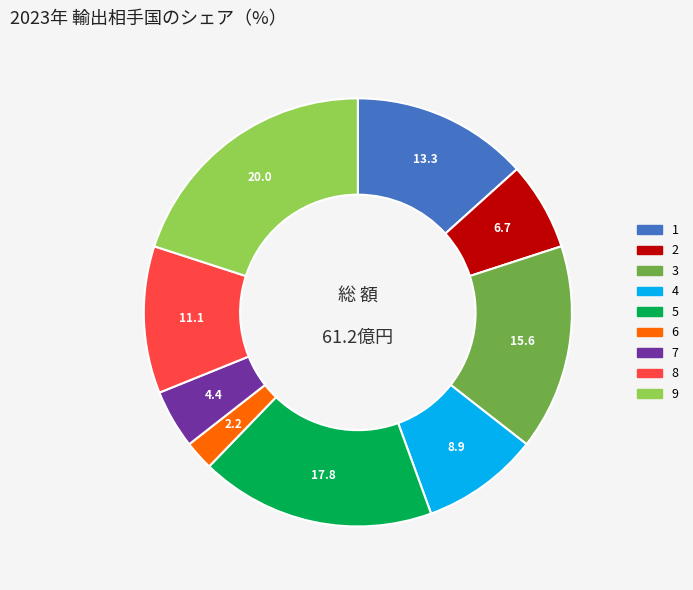

True or false: 6 accounts for 2% of the total.

True